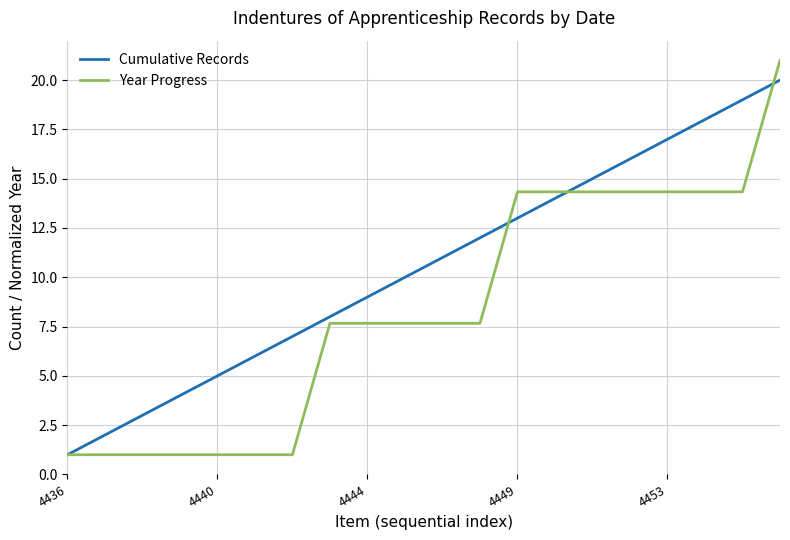

Which series has the widest spread of values?

Year Progress